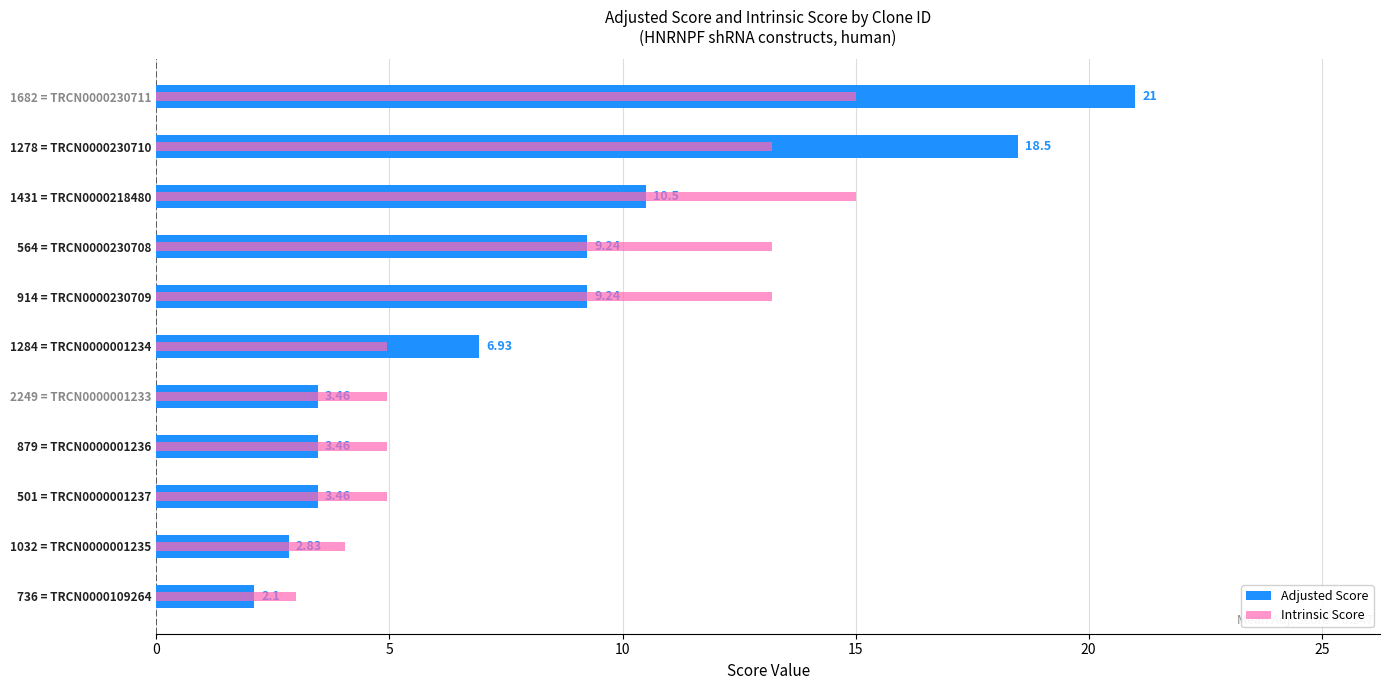

What is the sum of all Adjusted Score values?

90.7